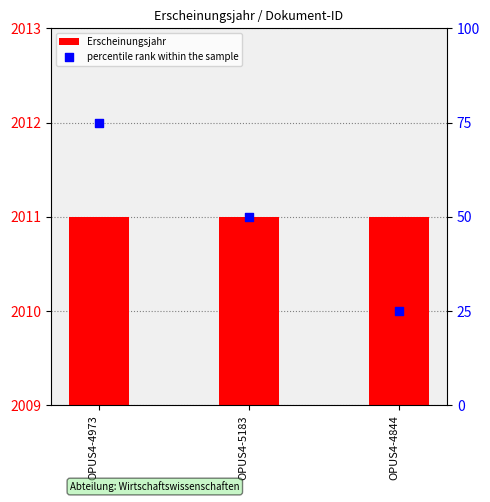

Which series reaches the minimum Y coordinate?

percentile rank within the sample